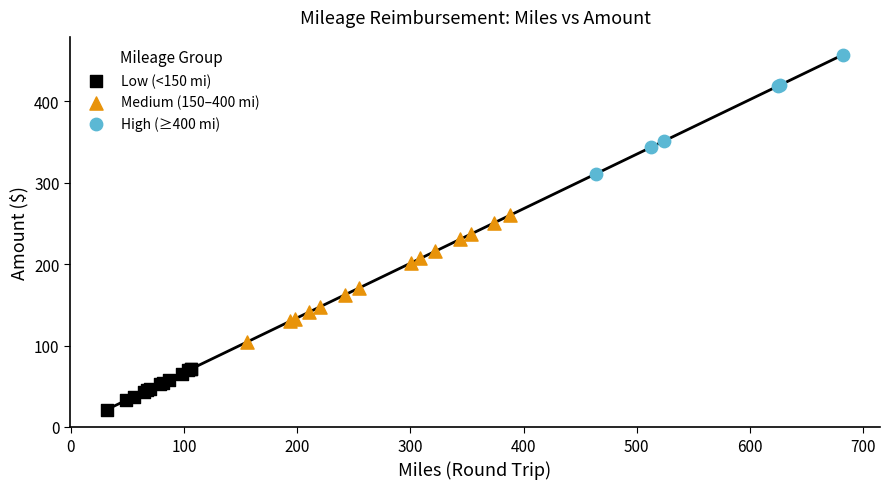

Which series contains the highest Y value?

High (≥400 mi)